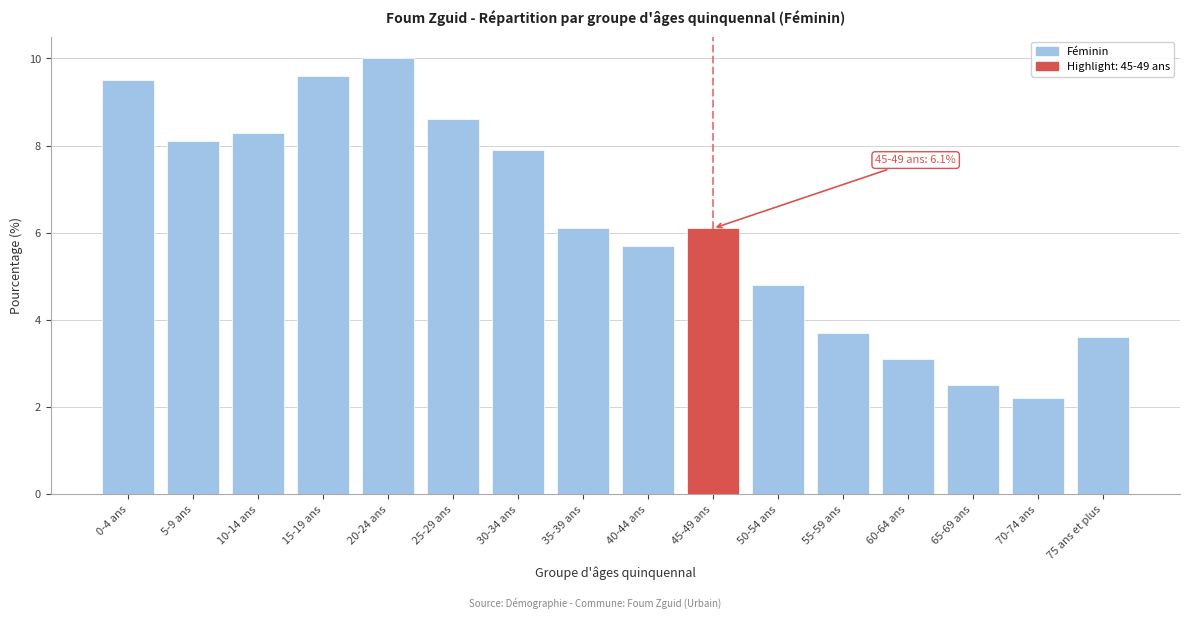

Reading right to left, list all the values displayed in this chart.

3.6	2.2	2.5	3.1	3.7	4.8	6.1	5.7	6.1	7.9	8.6	10.0	9.6	8.3	8.1	9.5